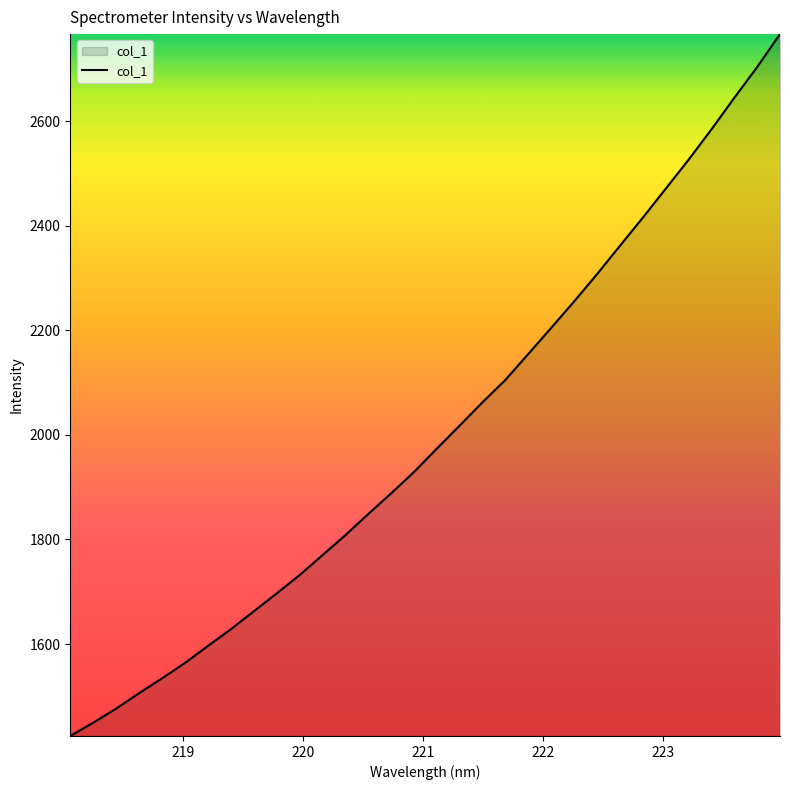

How many distinct data groups are displayed?

1